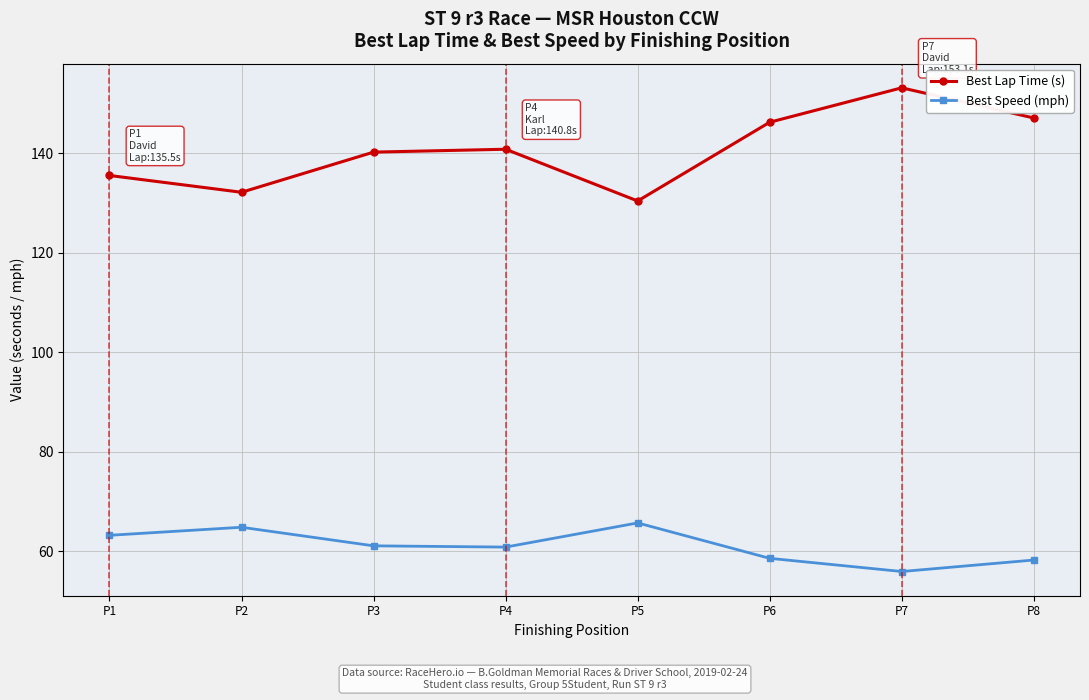

What is the total value across all series at P8?

205.3